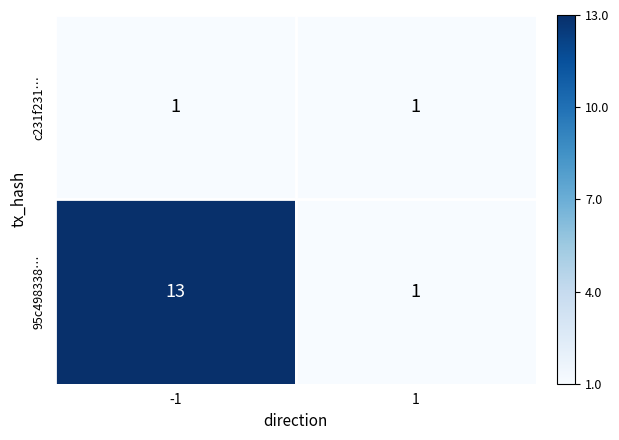

List the series in order of their peak value, lowest first.

c231f231…, 95c498338…